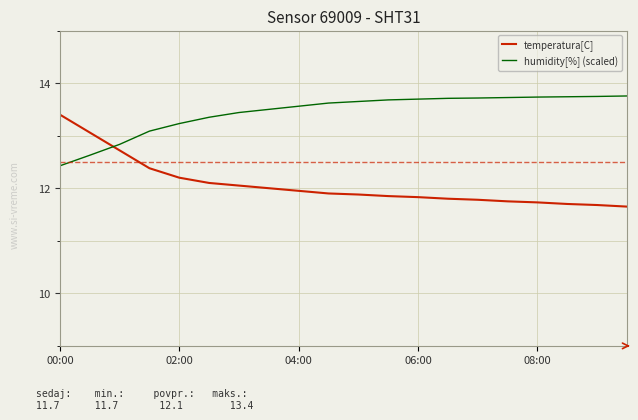

How many intersections are there between temperatura[C] and humidity[%] (scaled)?

1